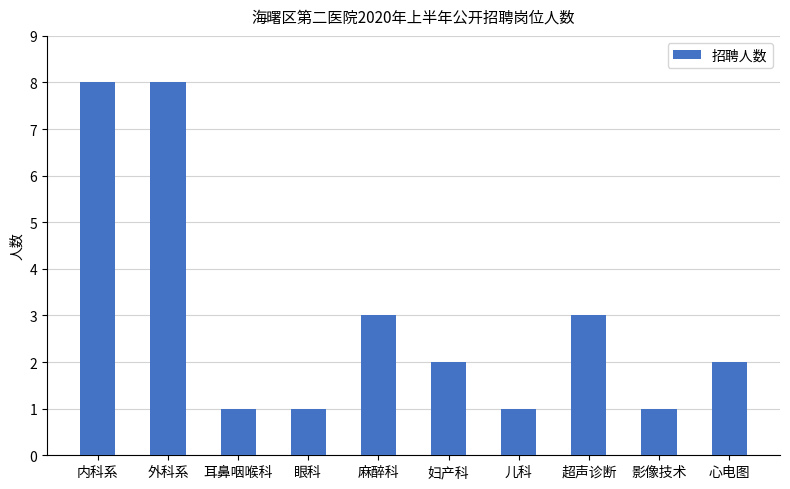

What is the maximum value shown in the chart?

8